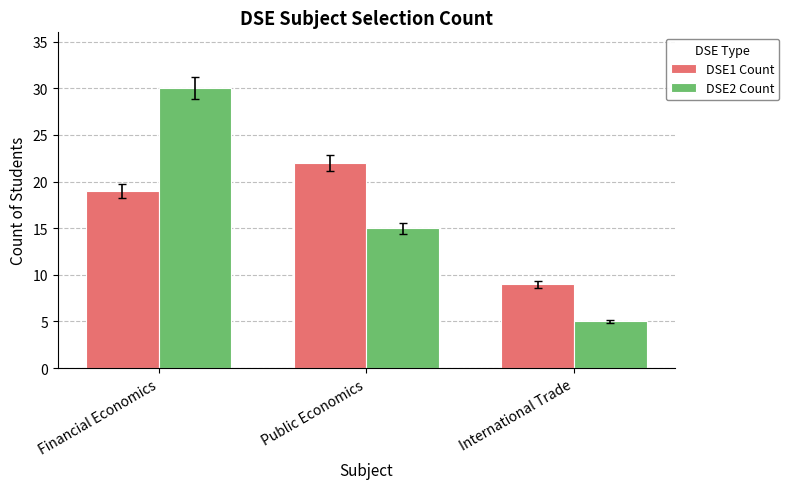

Which series changed the most between Financial Economics and International Trade?

DSE2 Count